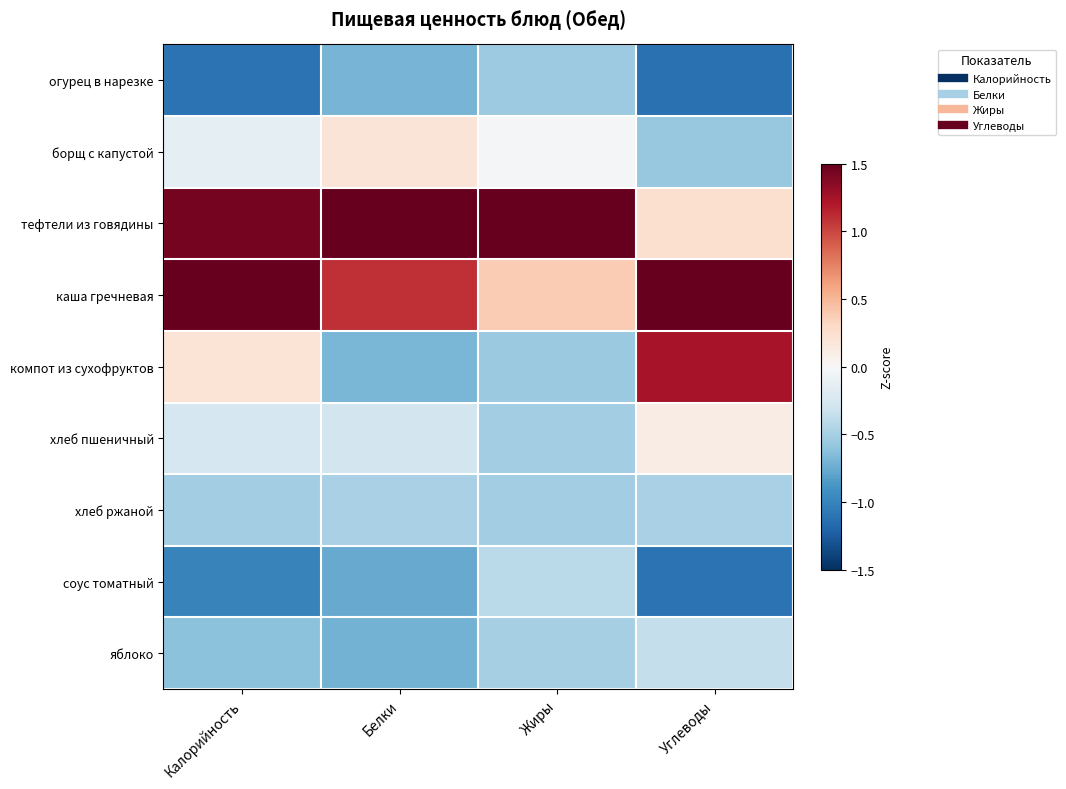

Rank the series at Белки from lowest to highest value.

соус томатный, яблоко, огурец в нарезке, компот из сухофруктов, хлеб ржаной, хлеб пшеничный, борщ с капустой, каша гречневая, тефтели из говядины